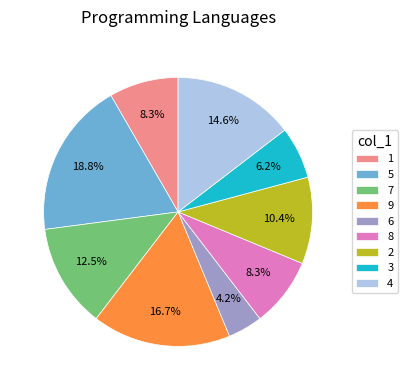

Approximately how many times larger is the value at 5 compared to 4?

1.3